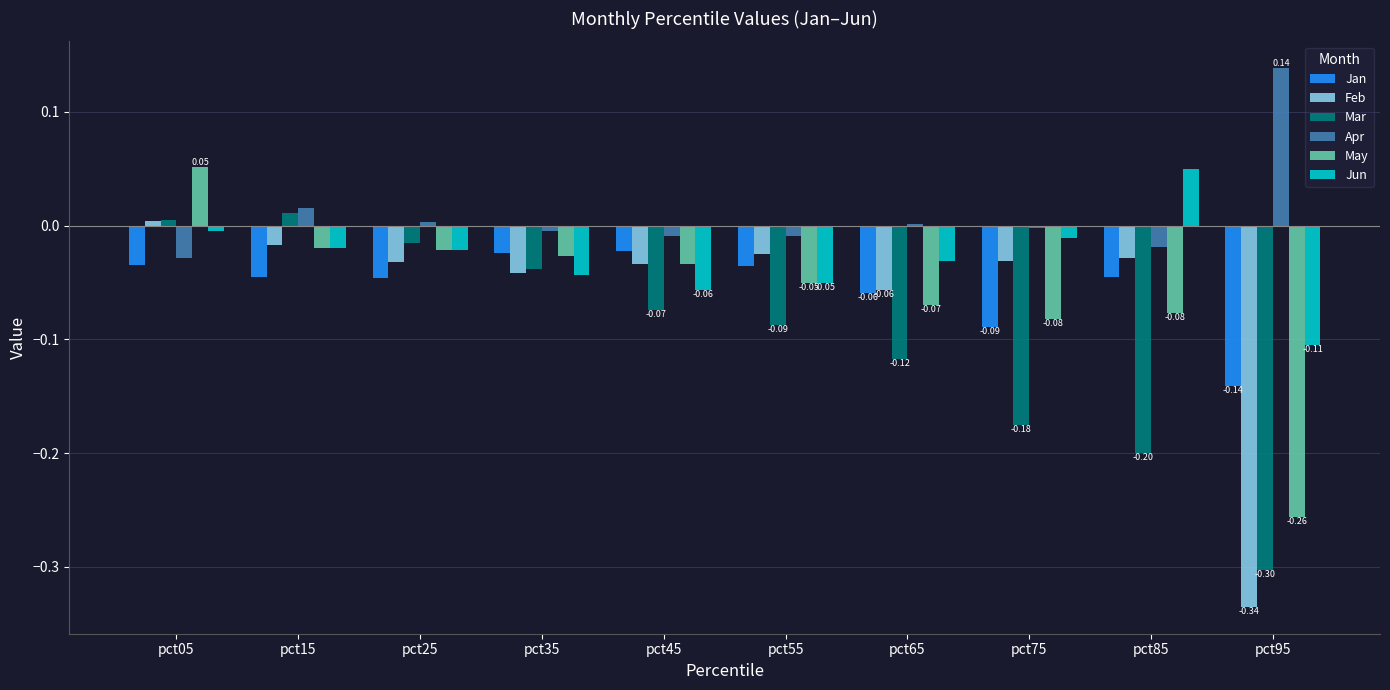

Which series has the widest spread of values?

Feb